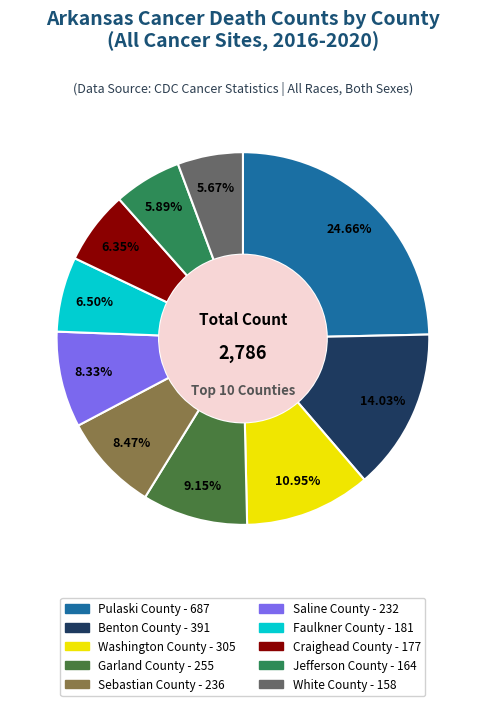

How many segments does this pie chart have?

10